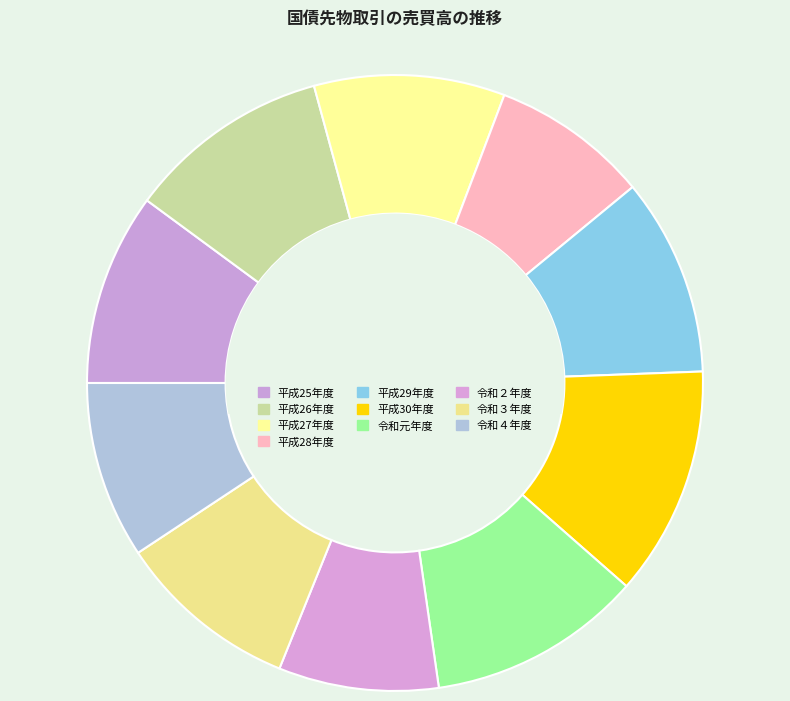

Which slice is the smallest?

平成28年度